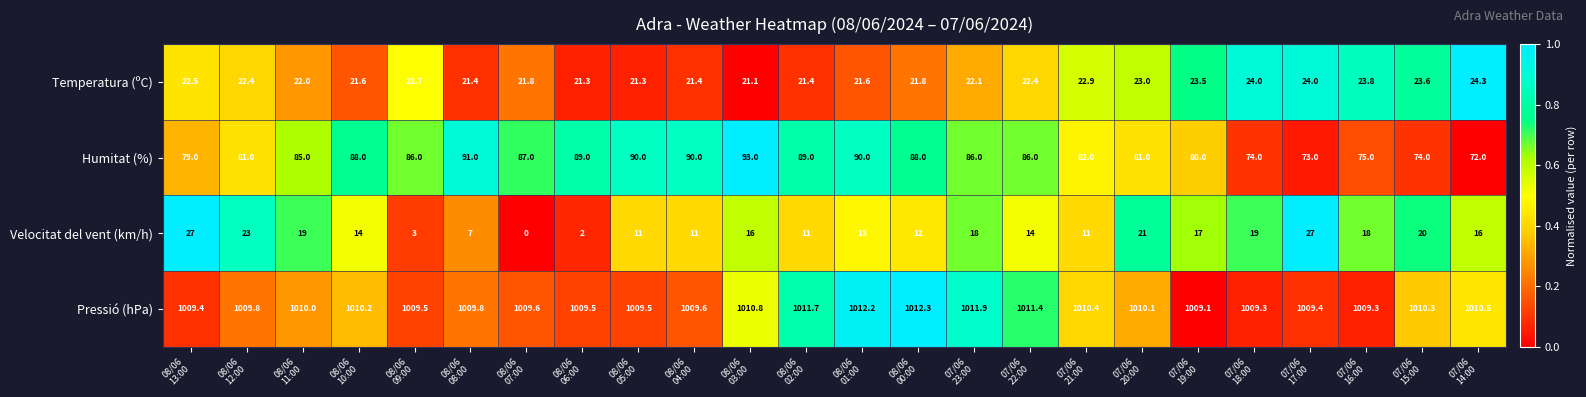

At which category is the sum across all series the highest?

08/06
03:00